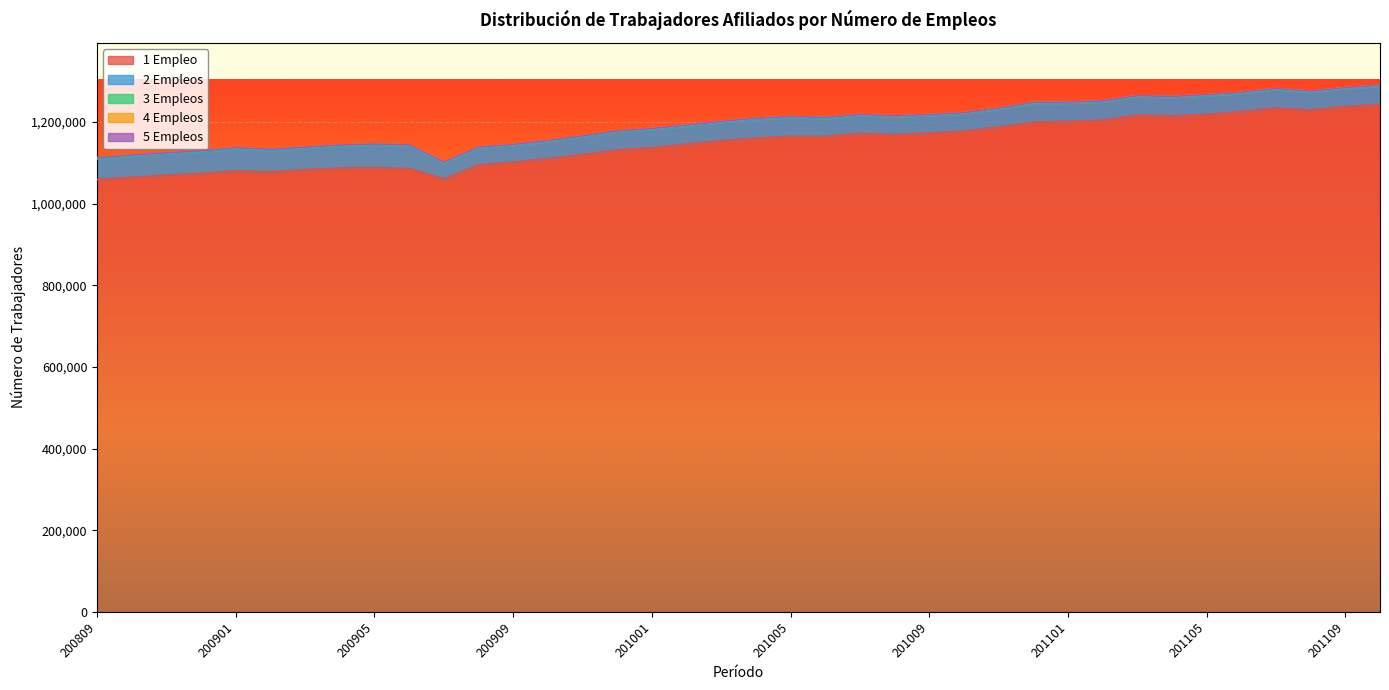

At which label does 4 Empleos first exceed 235?

200809